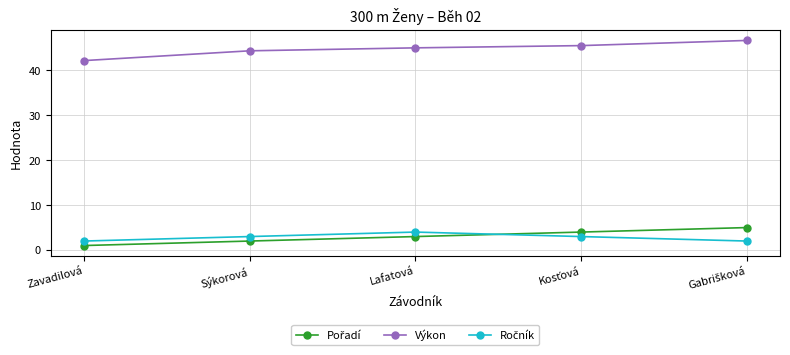

What is the label of the 2nd point from the left?

Sýkorová